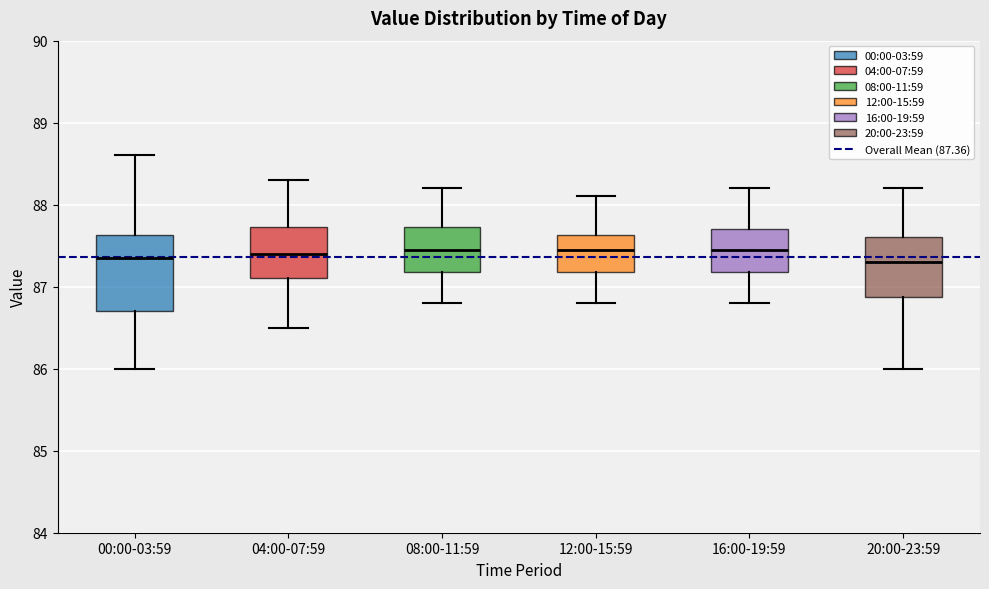

Reading left to right, transcribe this box plot: for each box, give where its median line is, the range the box spans, and where its two whiskers end, as read against the y-axis. The values are not printed on the chart, so give them approximately, as read against the axis.

00:00-03:59: median 87.4, box 86.7 to 87.6, whiskers 86.0 to 88.6
04:00-07:59: median 87.4, box 87.1 to 87.7, whiskers 86.5 to 88.3
08:00-11:59: median 87.5, box 87.2 to 87.7, whiskers 86.8 to 88.2
12:00-15:59: median 87.5, box 87.2 to 87.6, whiskers 86.8 to 88.1
16:00-19:59: median 87.5, box 87.2 to 87.7, whiskers 86.8 to 88.2
20:00-23:59: median 87.3, box 86.9 to 87.6, whiskers 86.0 to 88.2